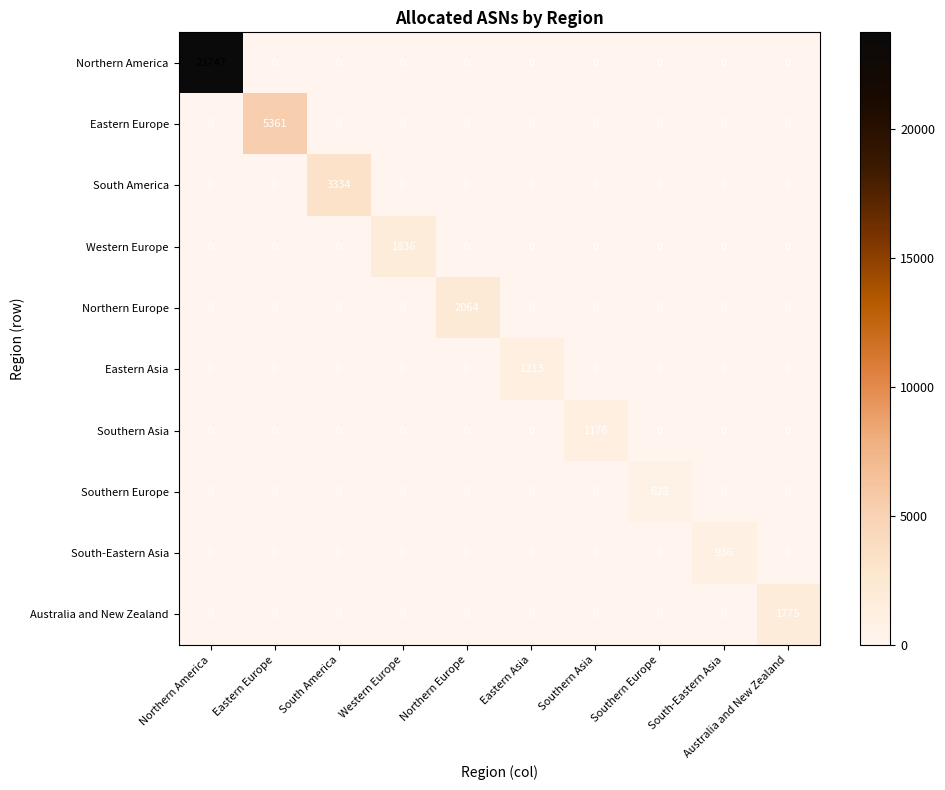

The value of Australia and New Zealand at Australia and New Zealand is 1120. True or false?

False